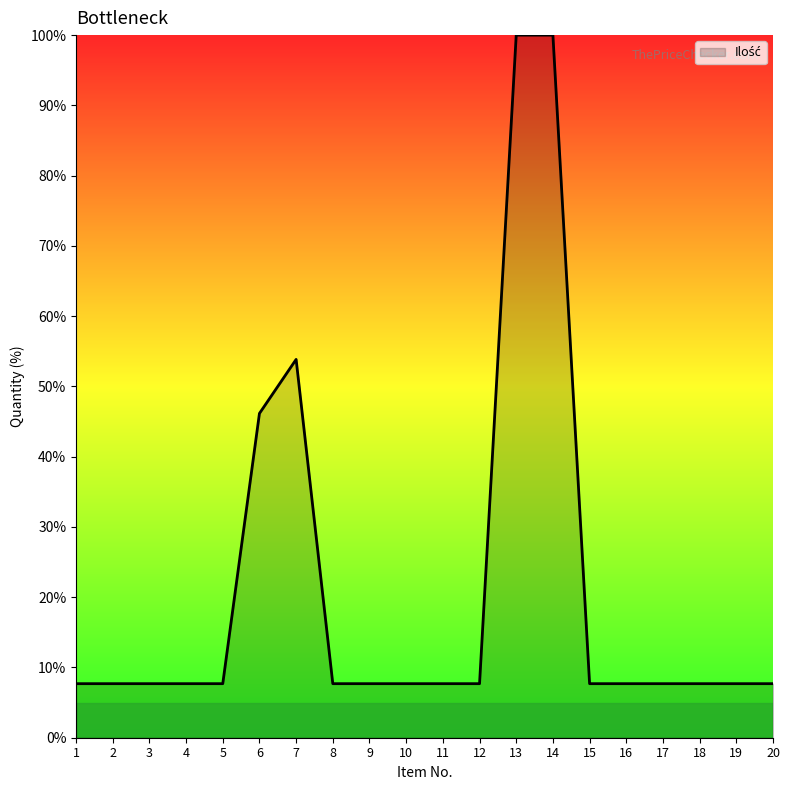

What is the ratio of the value at 8 to the value at 15?

1.0